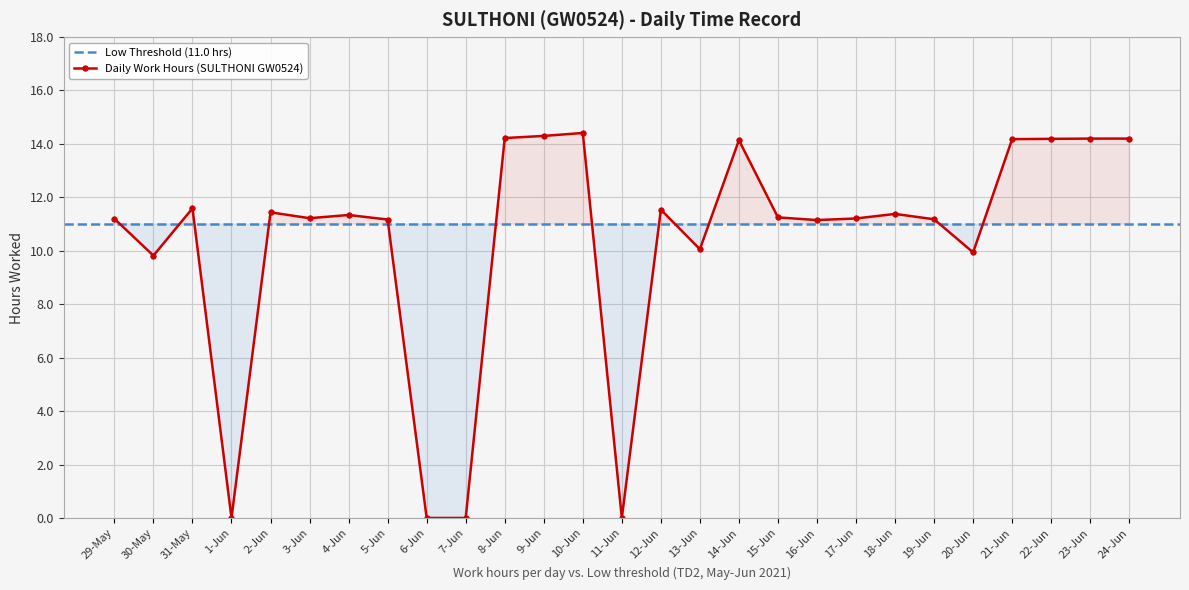

Count the number of values greater than 11.

20